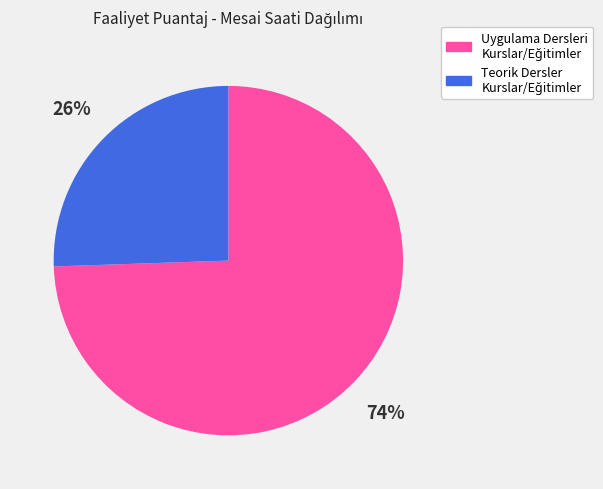

Is there any slice that represents more than half of the pie?

Yes